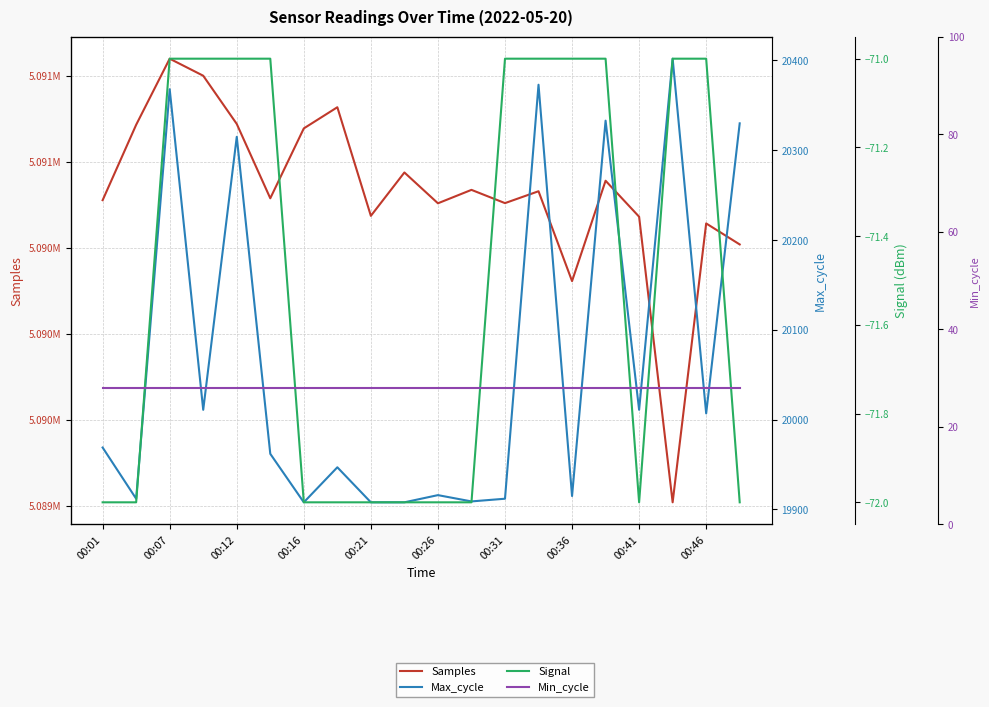

True or false: Samples has more than 0 interior local peaks.

True